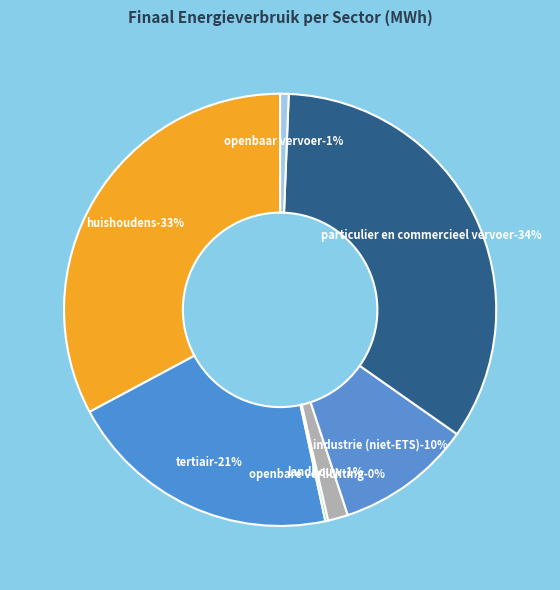

What percentage do tertiair and openbare verlichting together represent?

20.7%